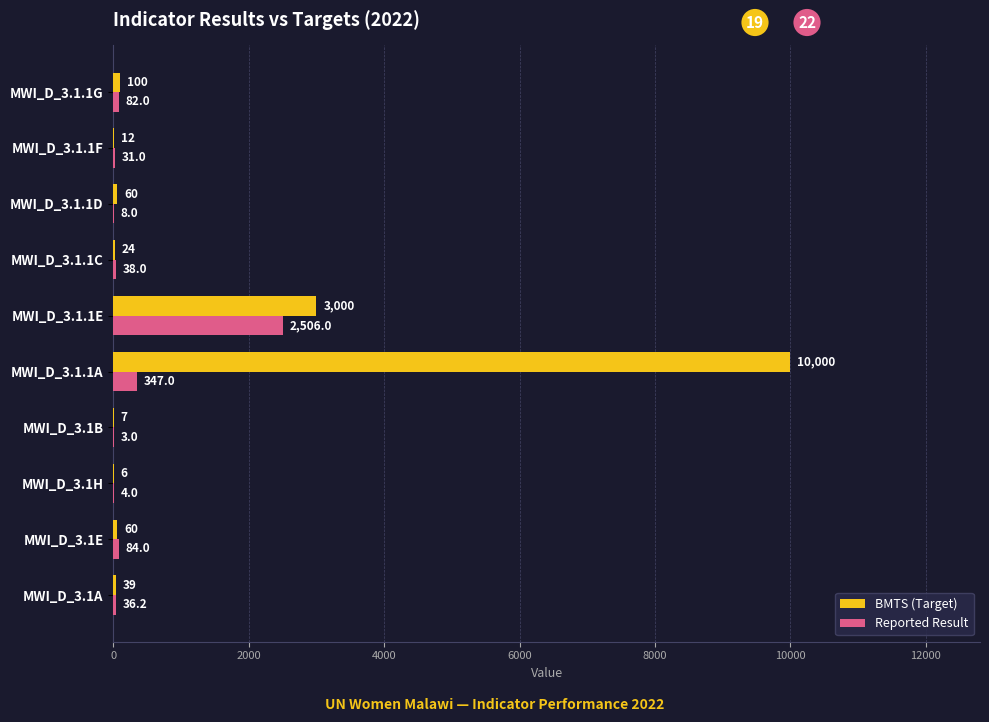

Is the value of BMTS (Target) at MWI_D_3.1E greater than the value of Reported Result at MWI_D_3.1.1C?

Yes